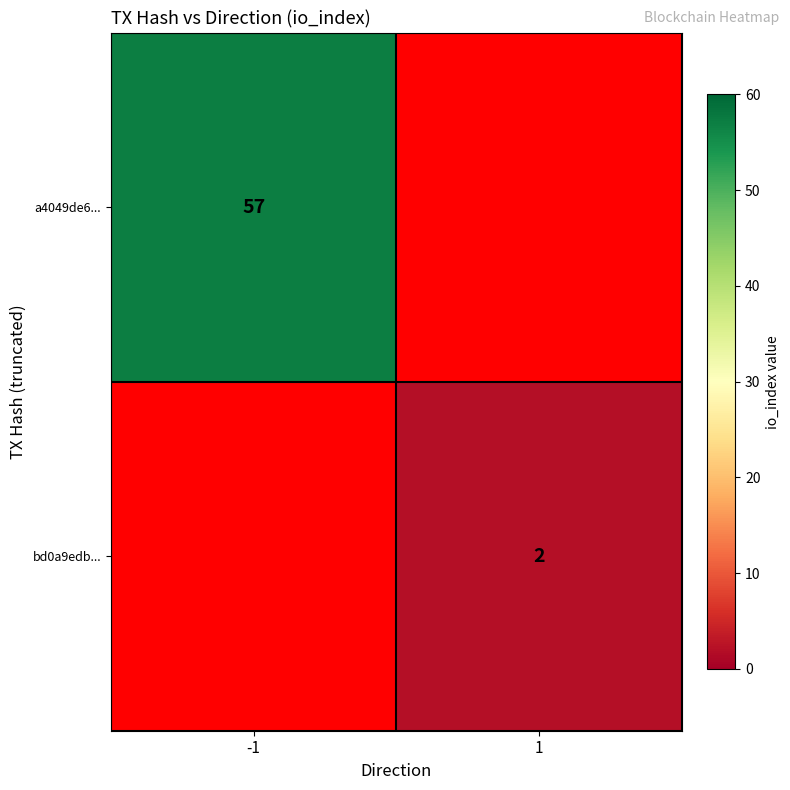

Is it true that a4049de6... equals 26 at -1?

False